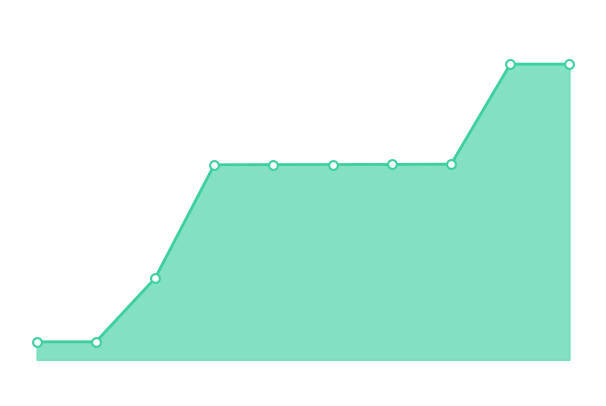

Does the chart have visible grid lines?

No